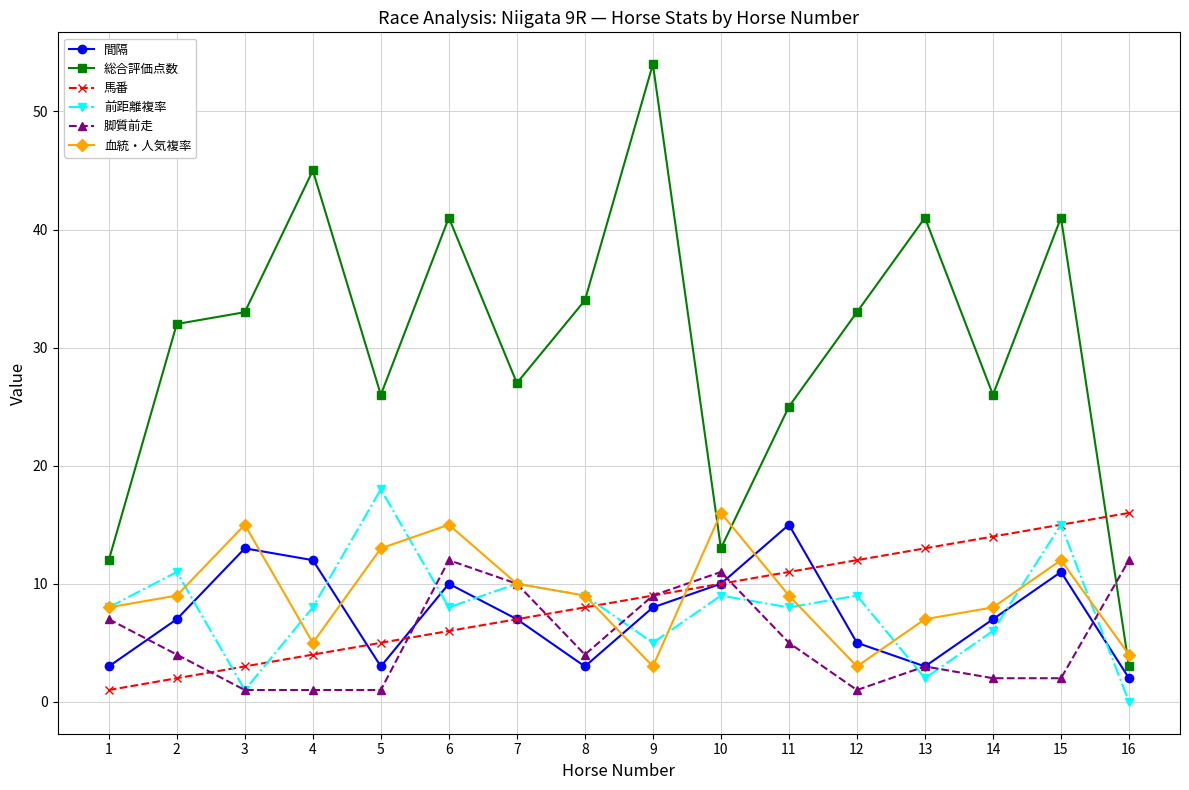

Which series has the largest total across all categories?

総合評価点数